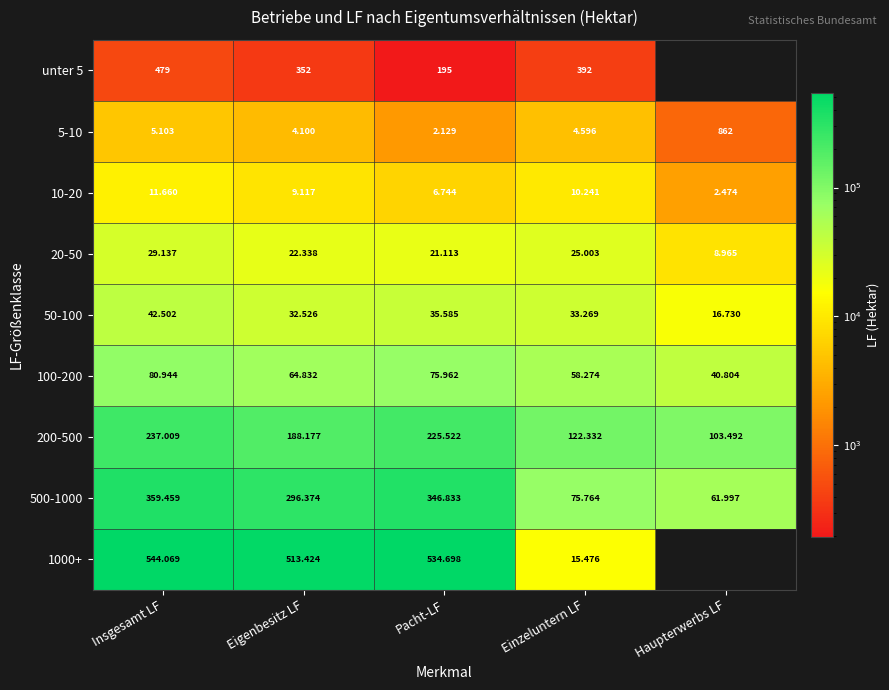

What is the sum of the 500-1000 values at Haupterwerbs LF and Einzeluntern LF?

137761.0